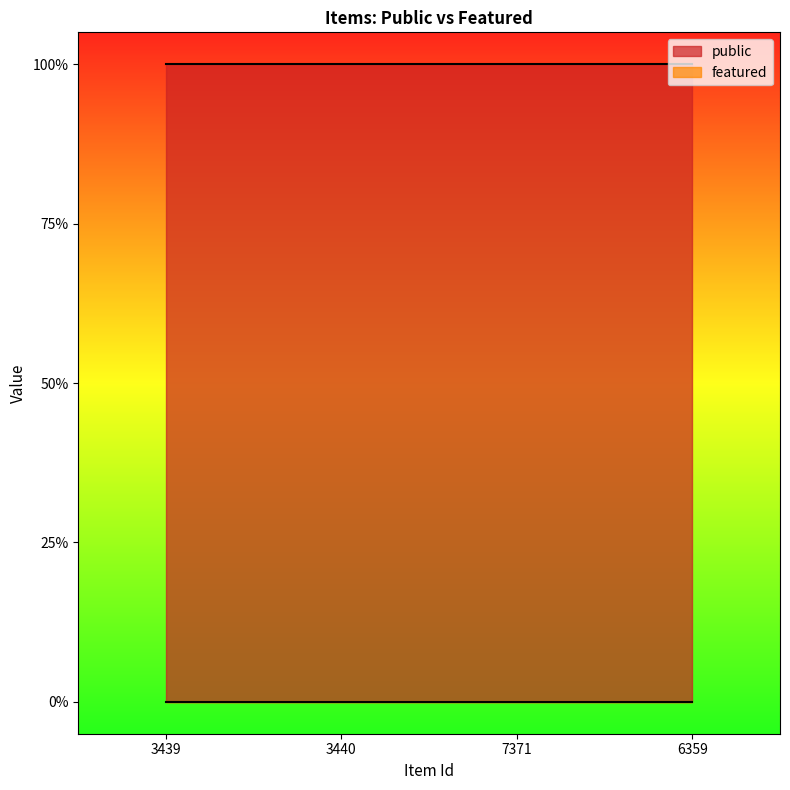

What is the difference between the highest and lowest values at 3440?

1